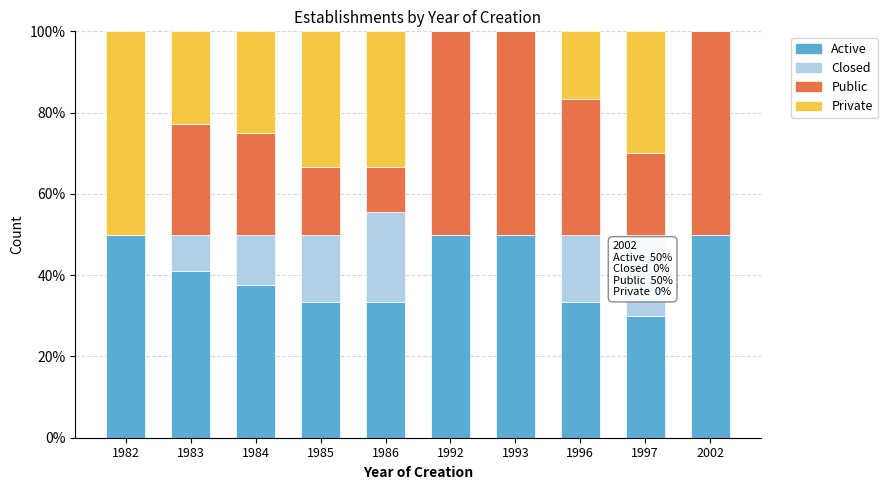

The Active series shows 51.7 at 1997. True or false?

False